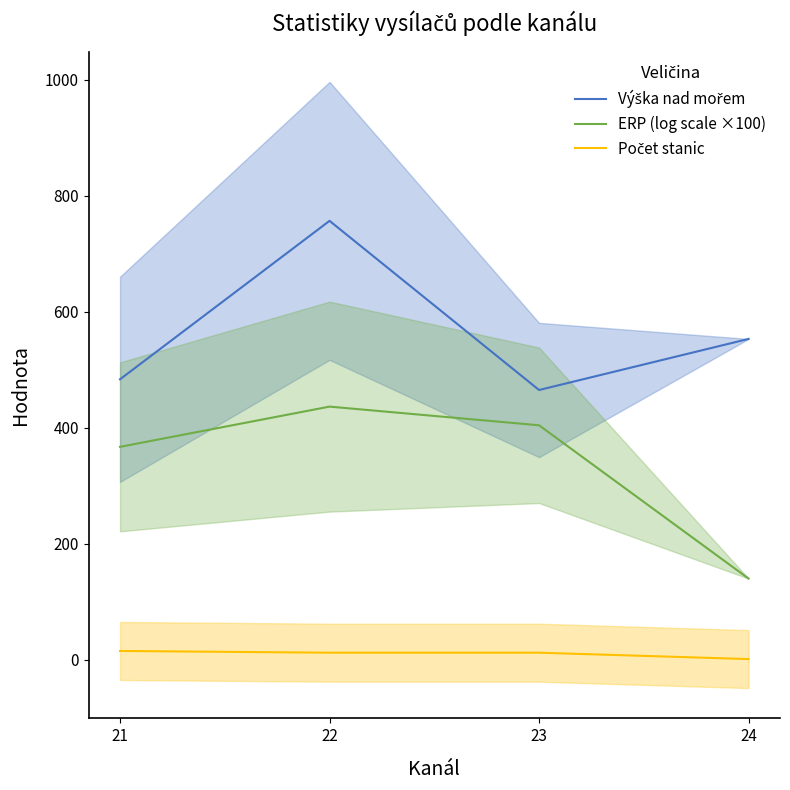

What is the smallest value displayed?

1.0